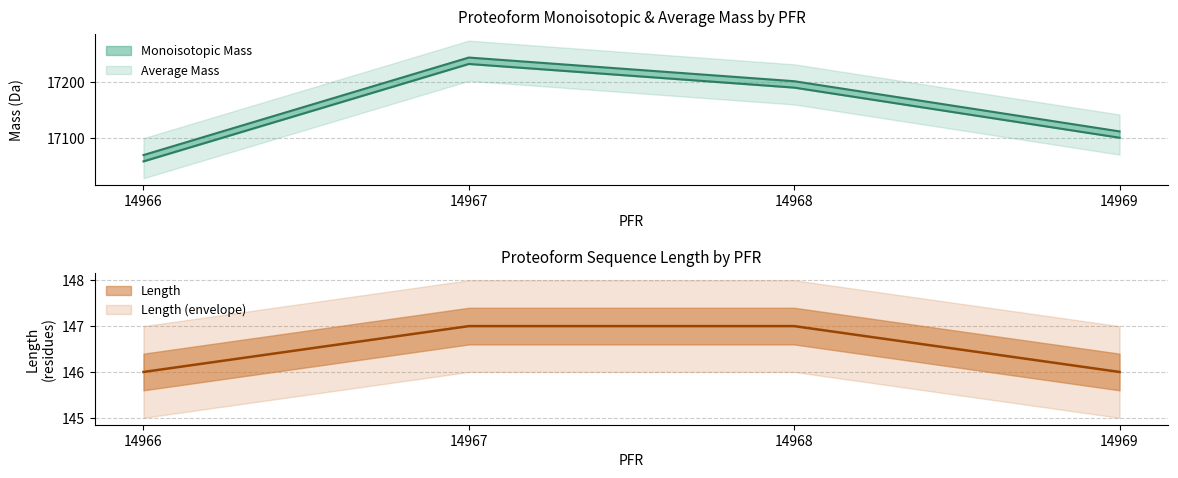

At which category does the chart reach its peak across all series?

14967